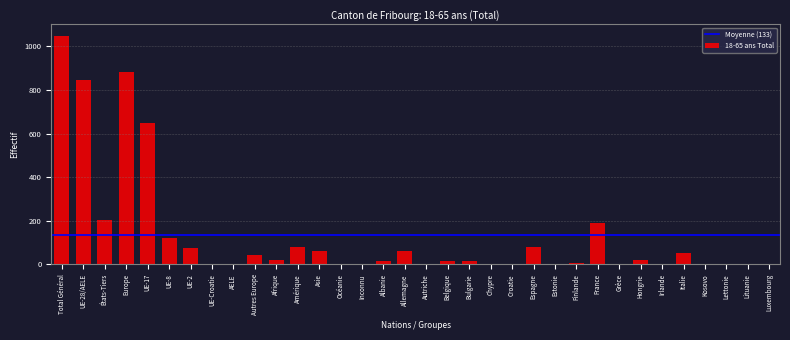

What is the maximum value shown in the chart?

1049